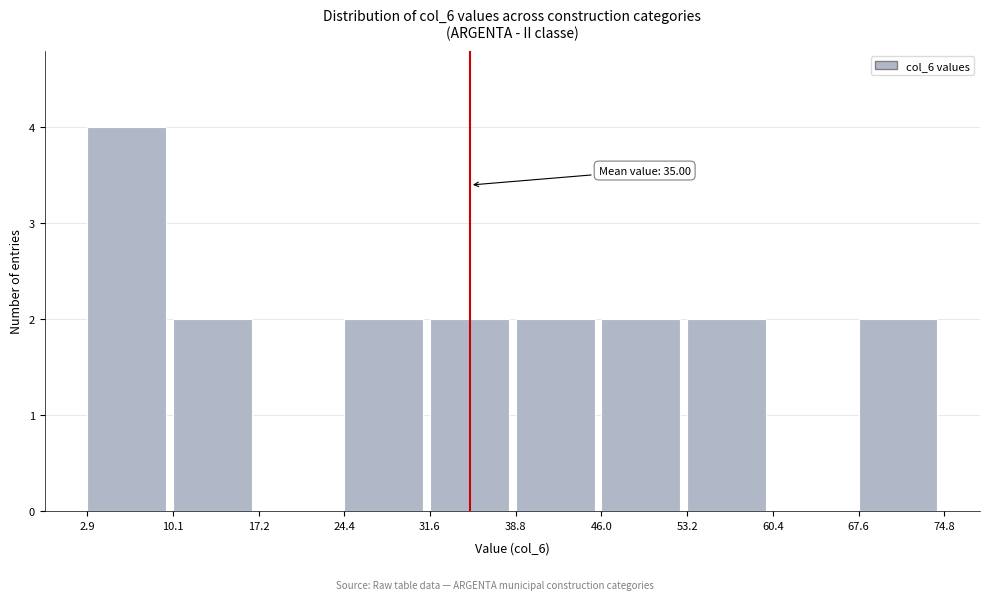

Over which range of the x-axis is the bar tallest?

2.9 to 10.1